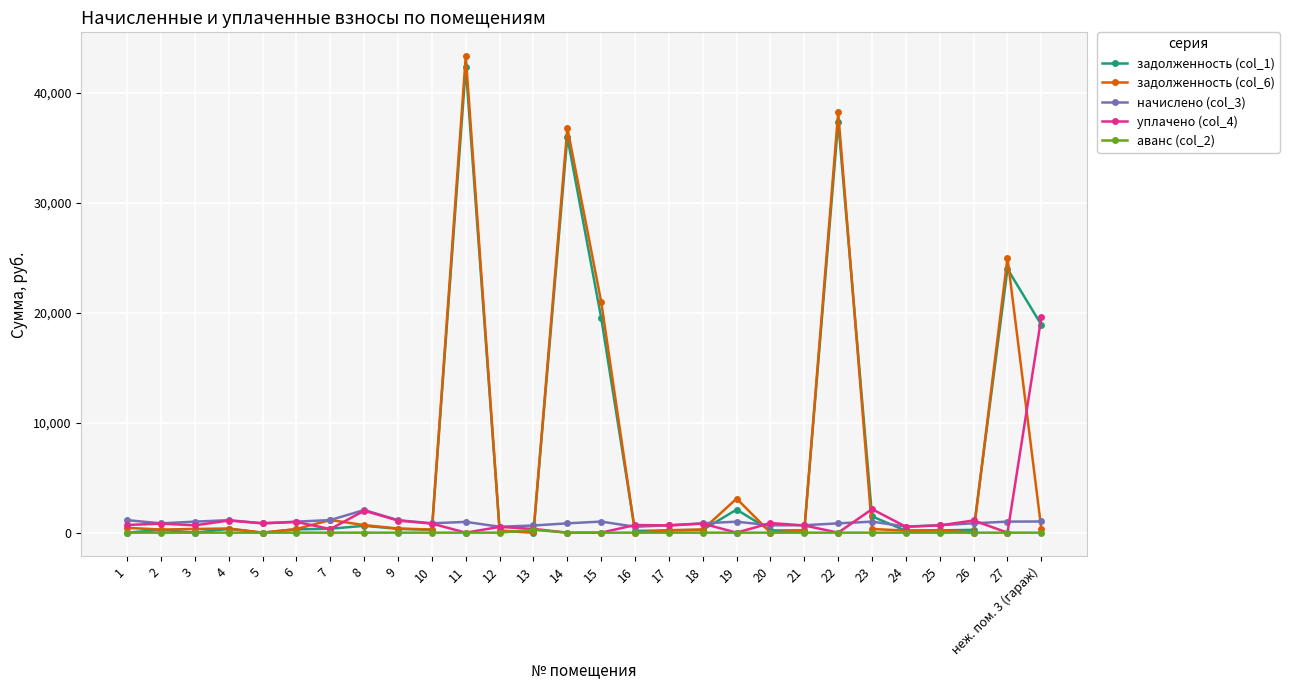

True or false: начислено (col_3) has more than 0 interior local peaks.

True